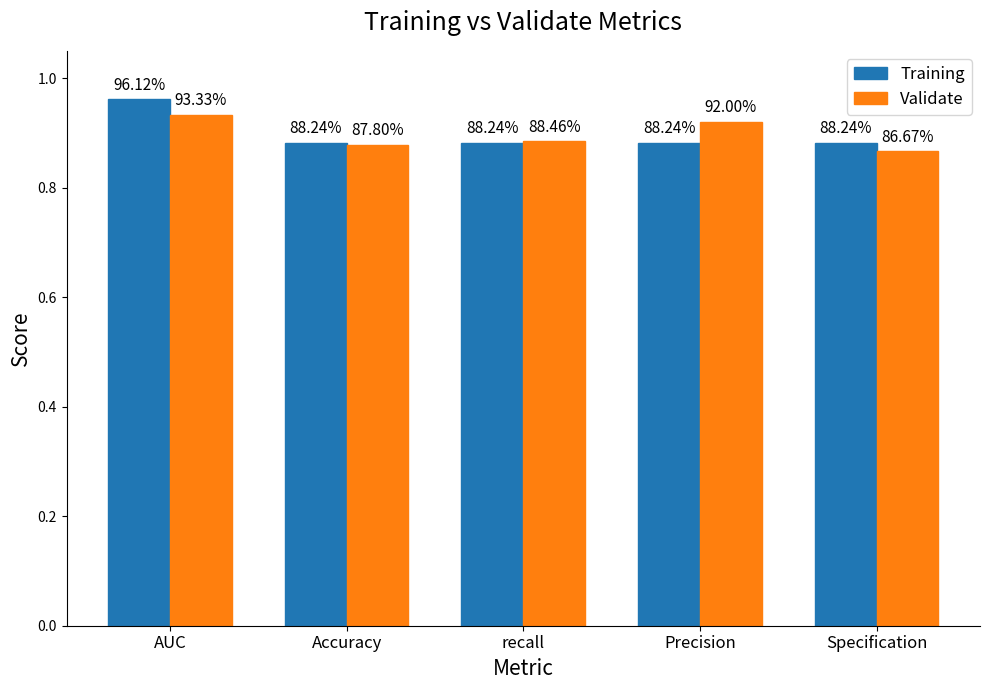

The value of Training at Precision is 0.9. True or false?

True